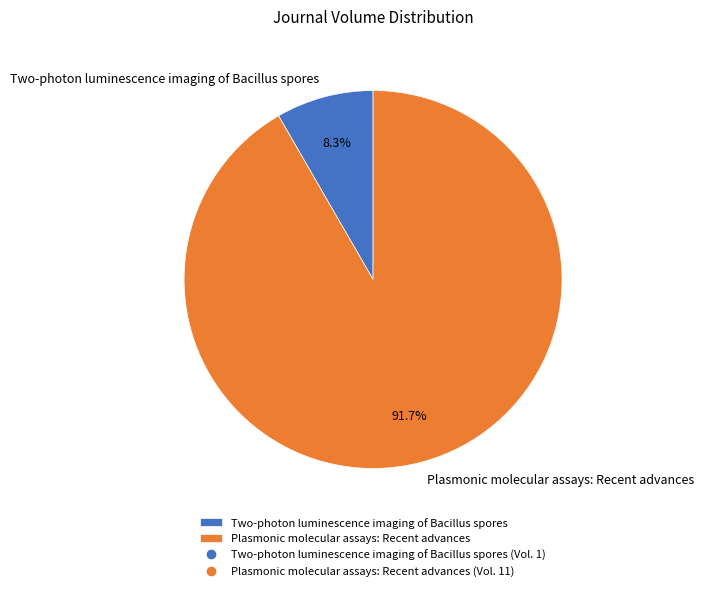

Which slice represents more than half of the pie?

Plasmonic molecular assays: Recent advances